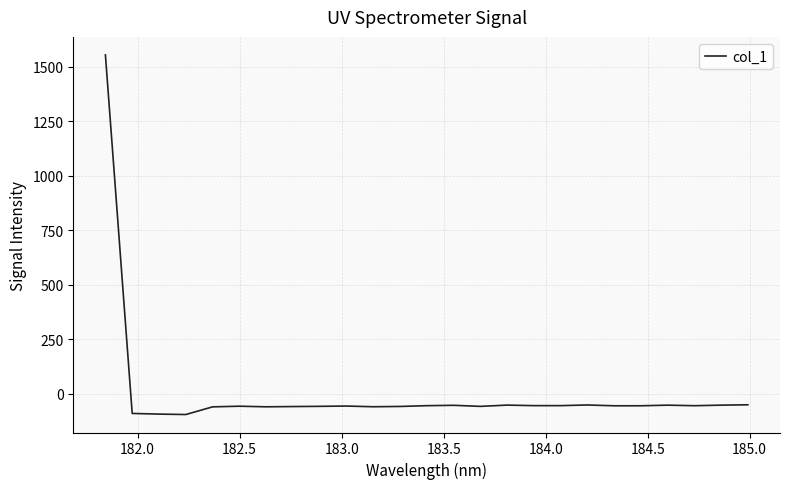

What is the difference between the maximum and minimum values?

1650.5